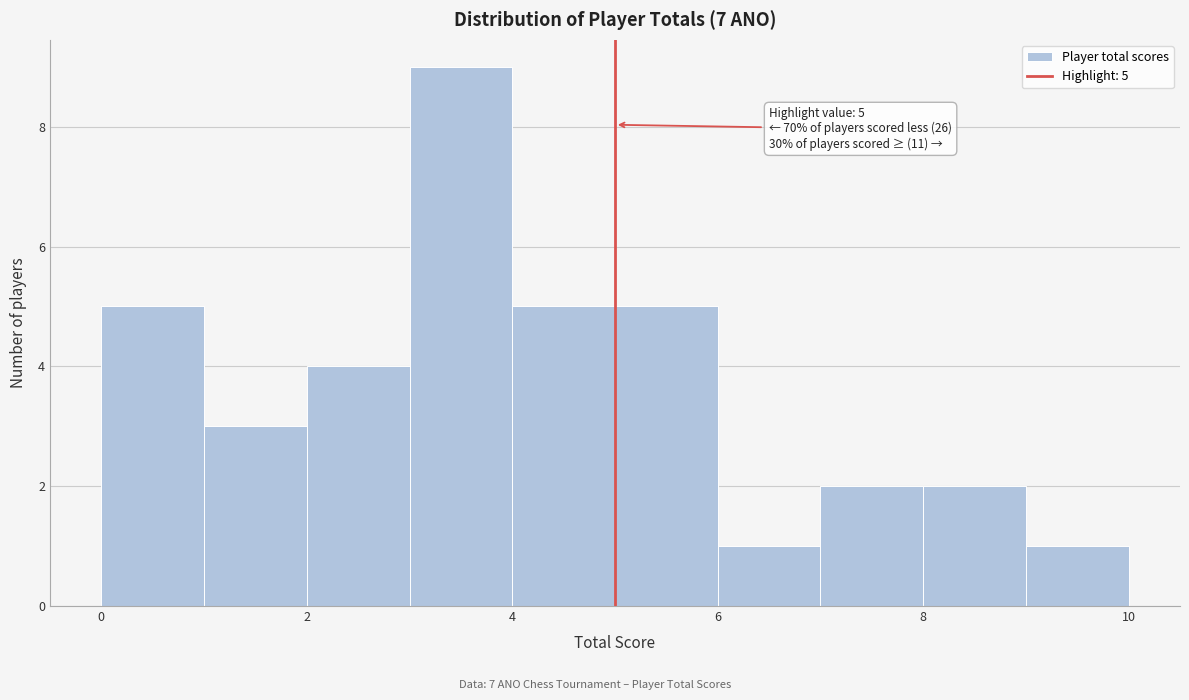

Which range on the x-axis has the tallest bar?

3 to 4